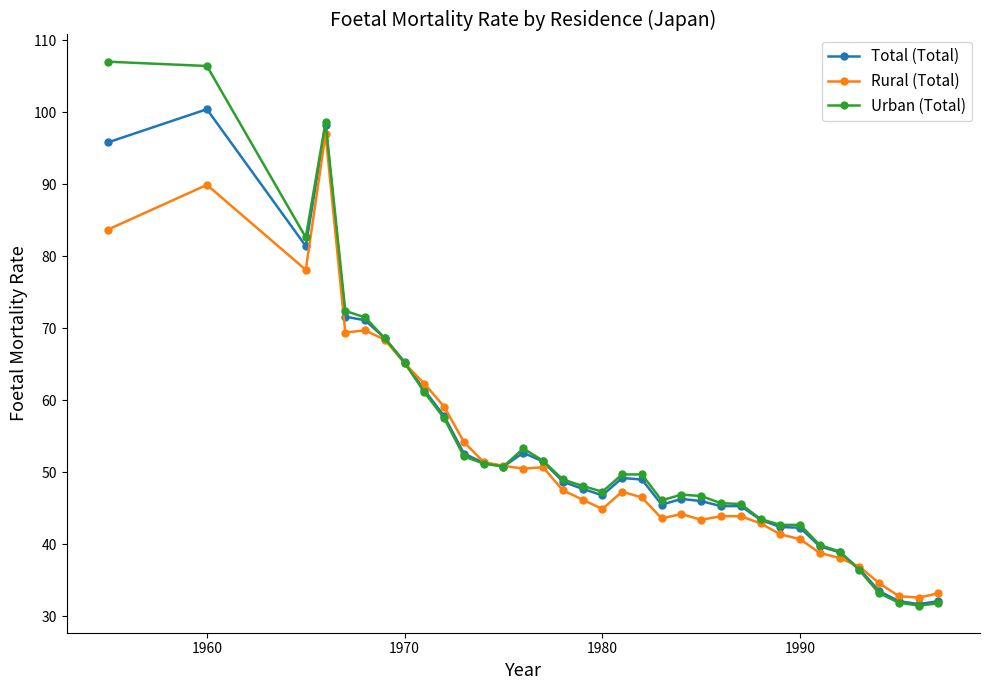

True or false: Total (Total) has more than 2 points higher than both neighbors.

True